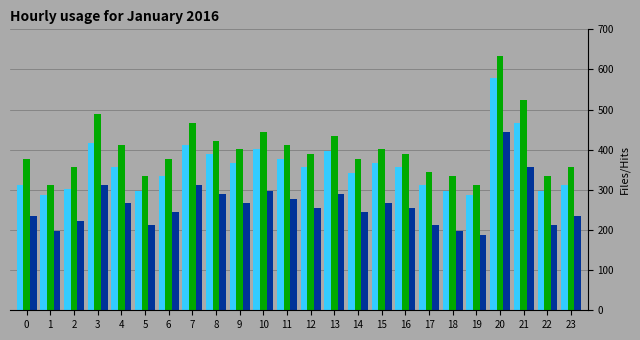

At which category is the sum across all series the highest?

20